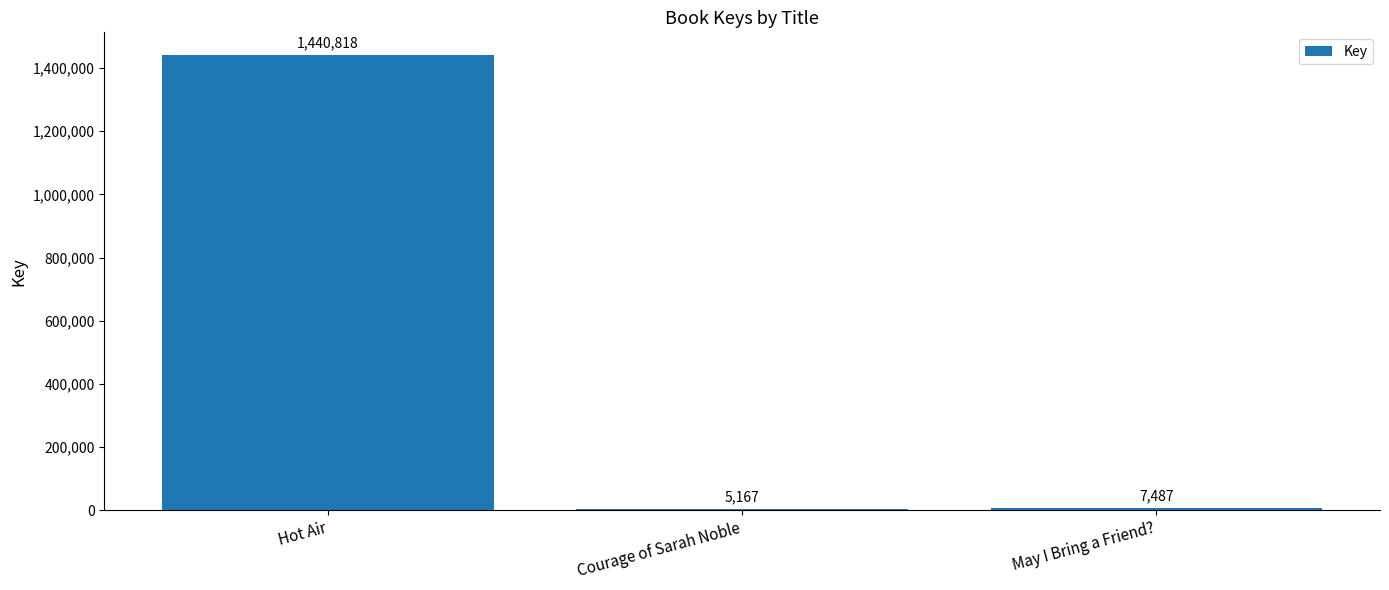

Which has a higher value, May I Bring a Friend? or Courage of Sarah Noble?

May I Bring a Friend?